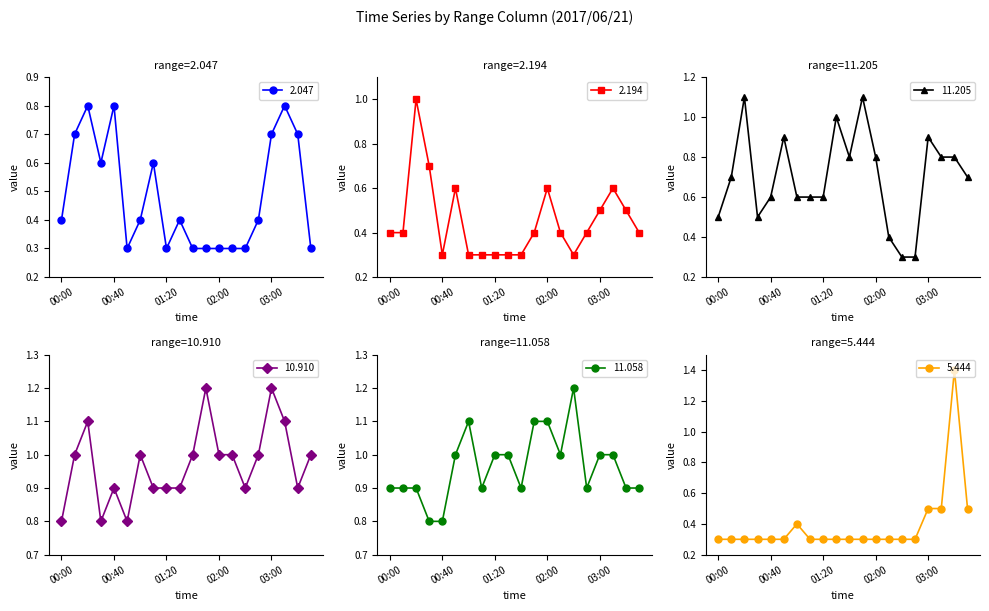

Between 01:10 and 02:10, which is larger?

01:10